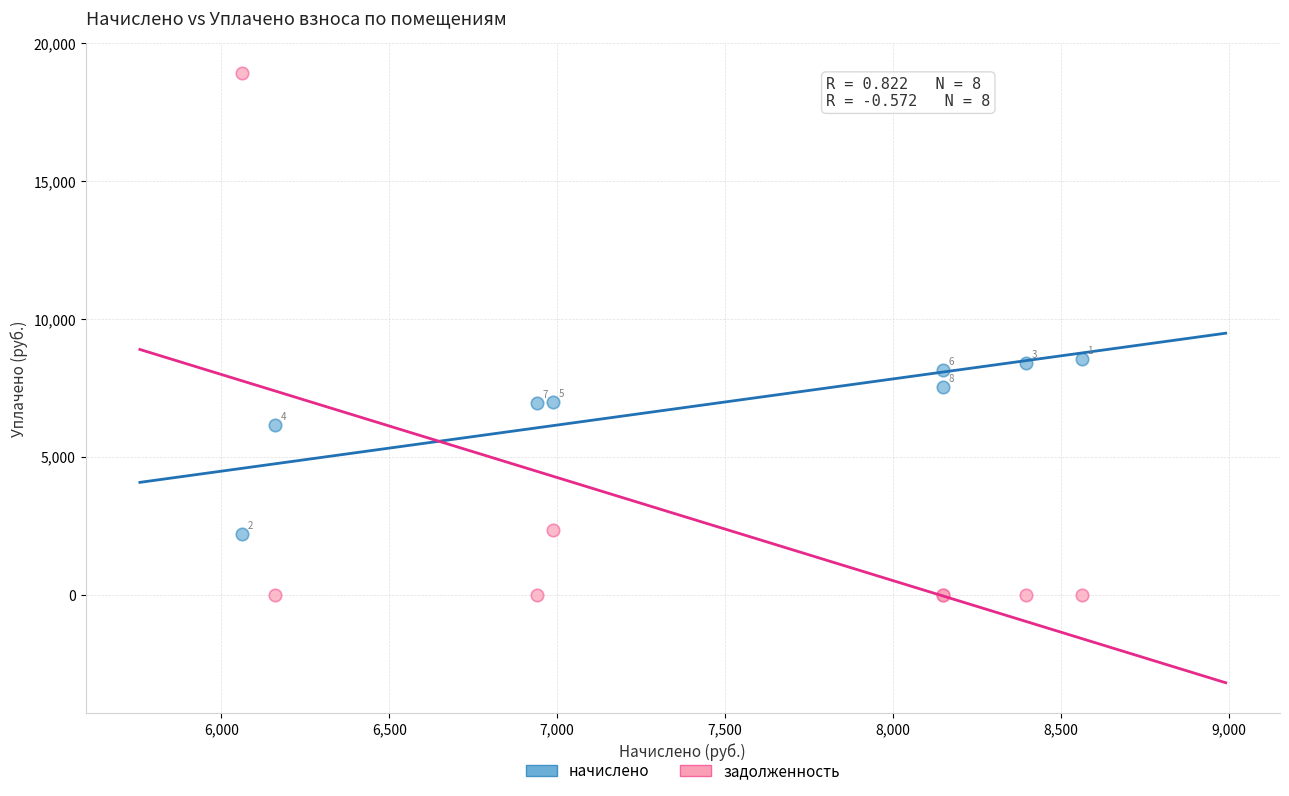

Which series contains the highest Y value?

задолженность